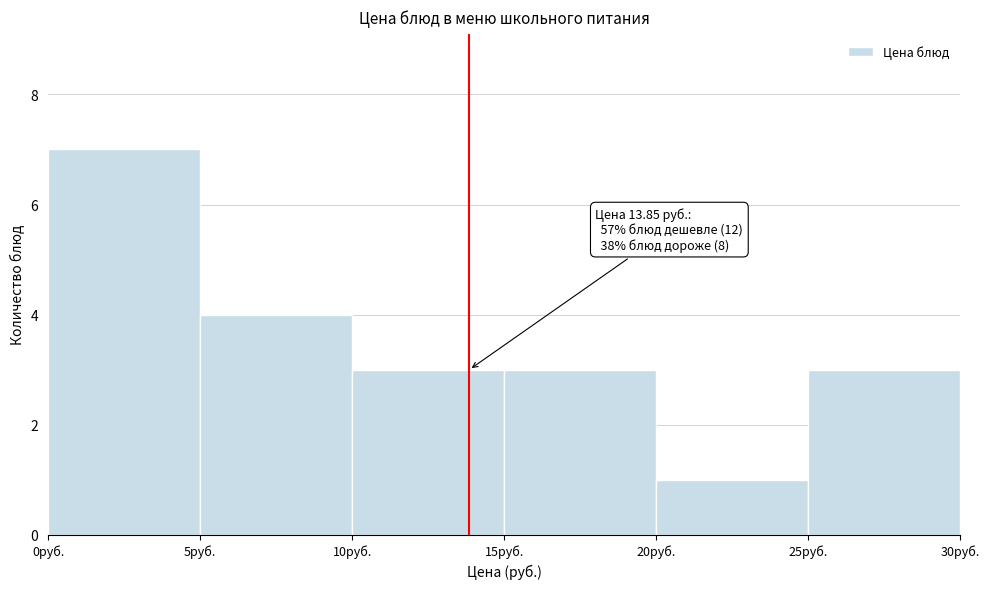

Over which range of the x-axis is the bar tallest?

0 to 5